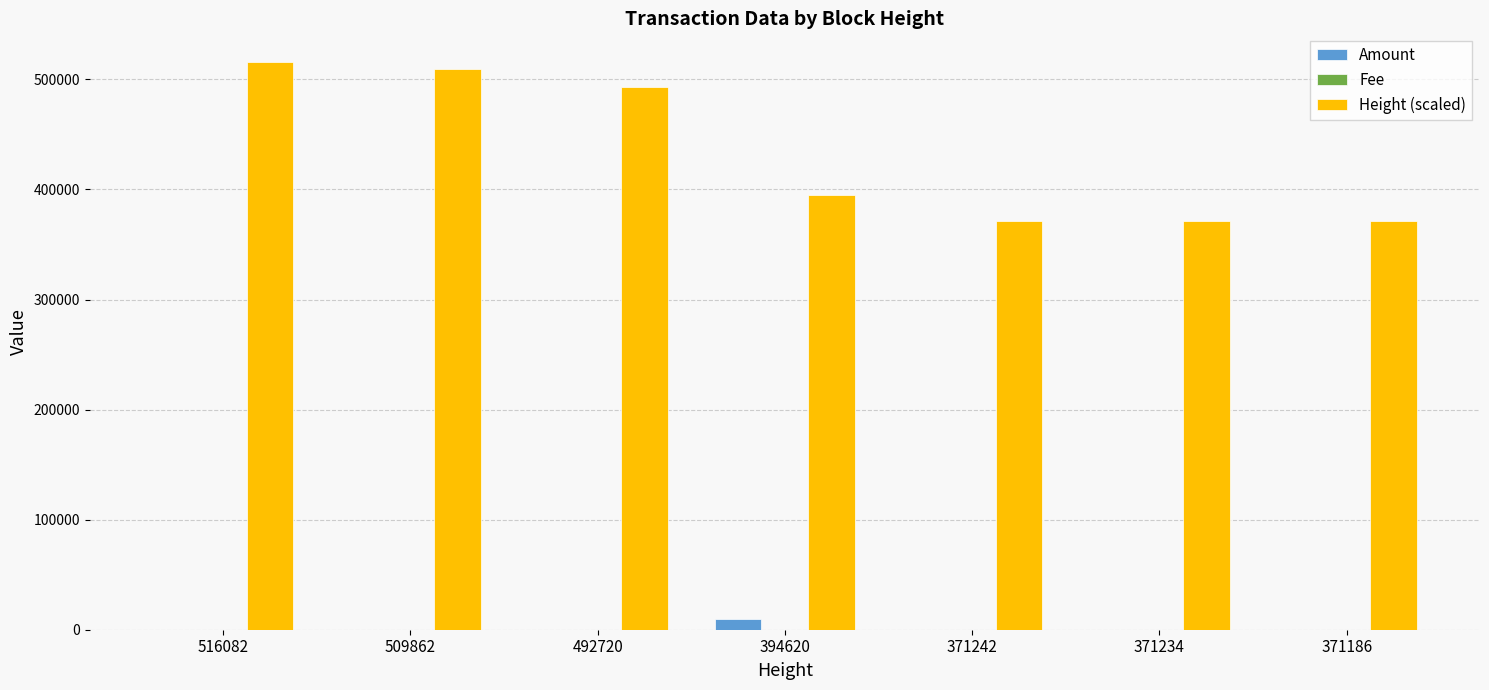

Between 492720 and 394620, which series saw the biggest shift?

Height (scaled)